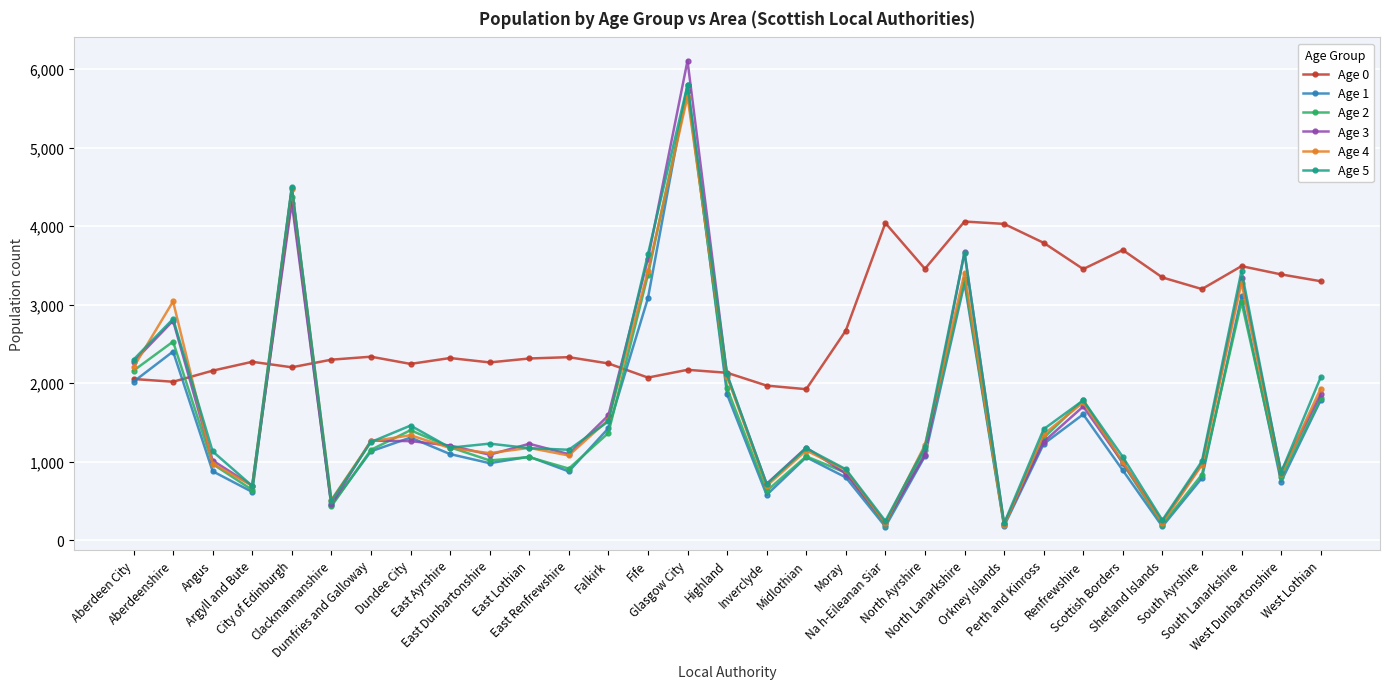

Is the value of Age 4 at Scottish Borders greater than the value of Age 5 at Angus?

No